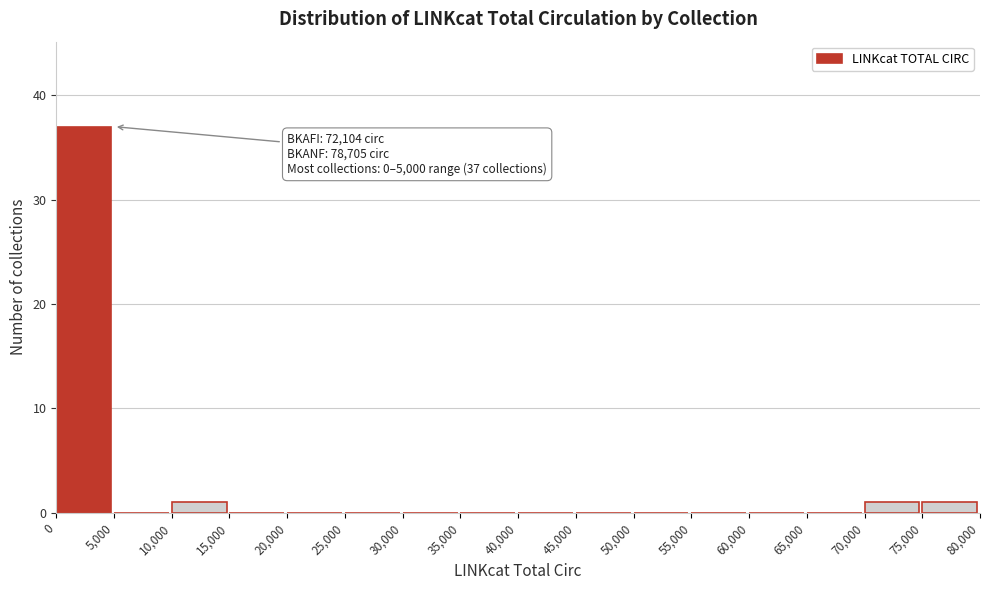

Over which range of the x-axis is the bar tallest?

0 to 5,000